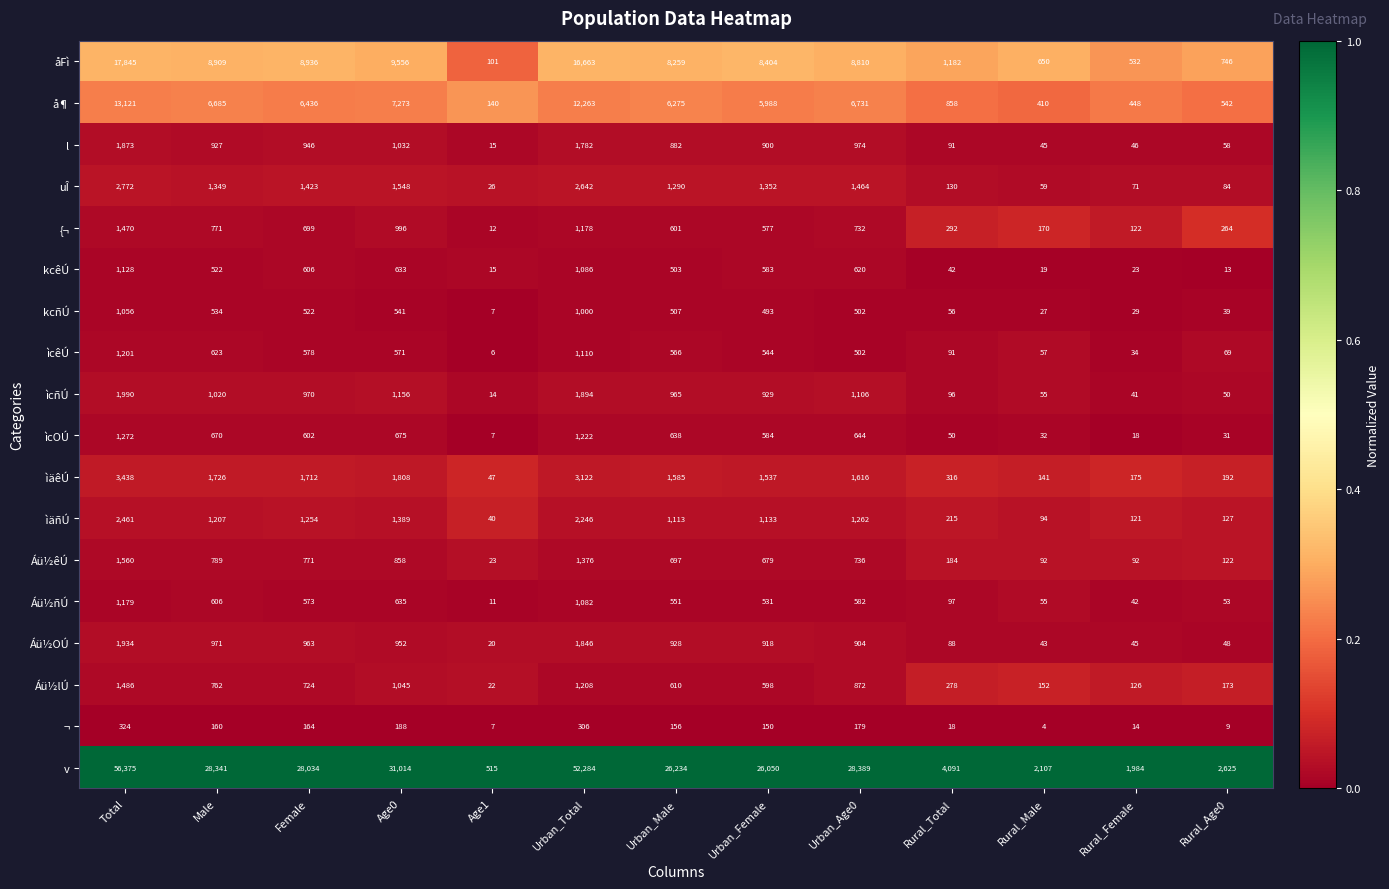

At which category does the chart reach its peak across all series?

Total